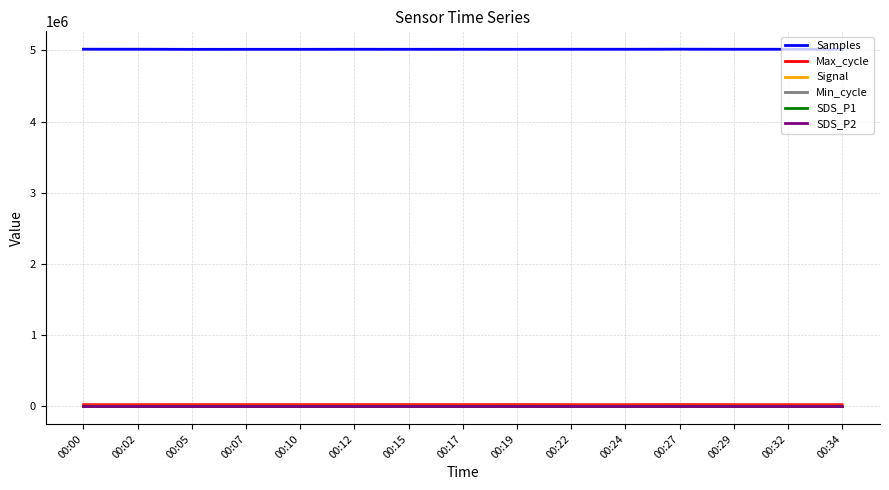

True or false: SDS_P2 and SDS_P1 cross at least once.

False